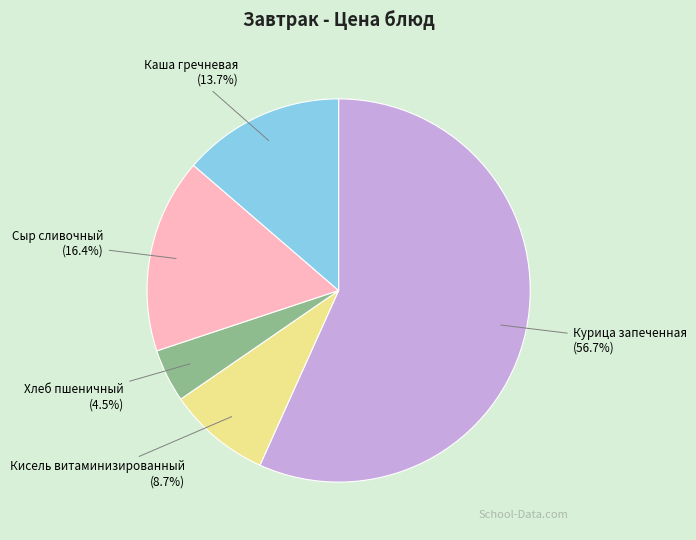

Is there a majority slice in this chart?

Yes